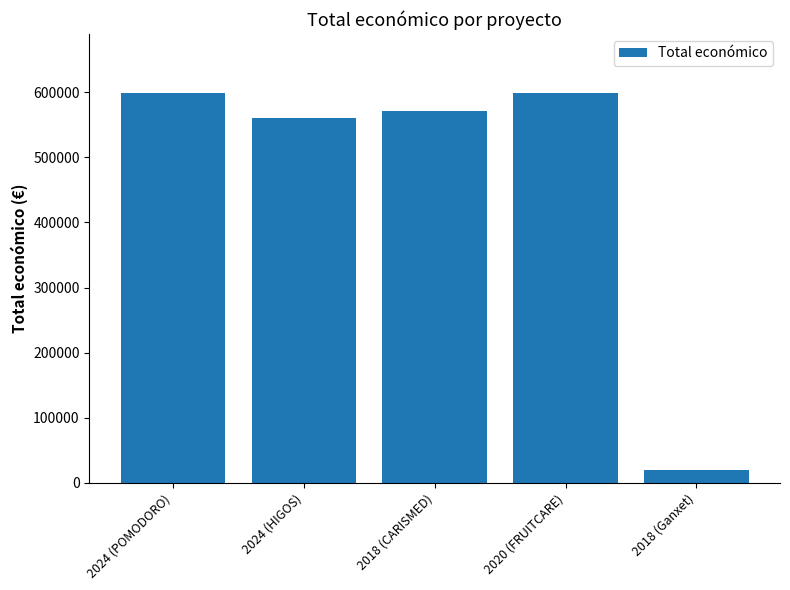

Are the bars horizontal?

No